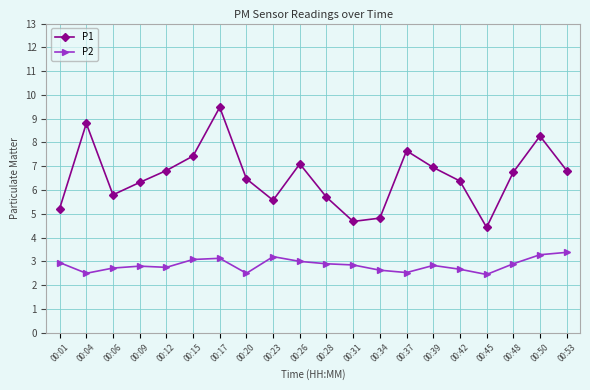

What is the sum of the P2 values at 00:17 and 00:01?

6.1